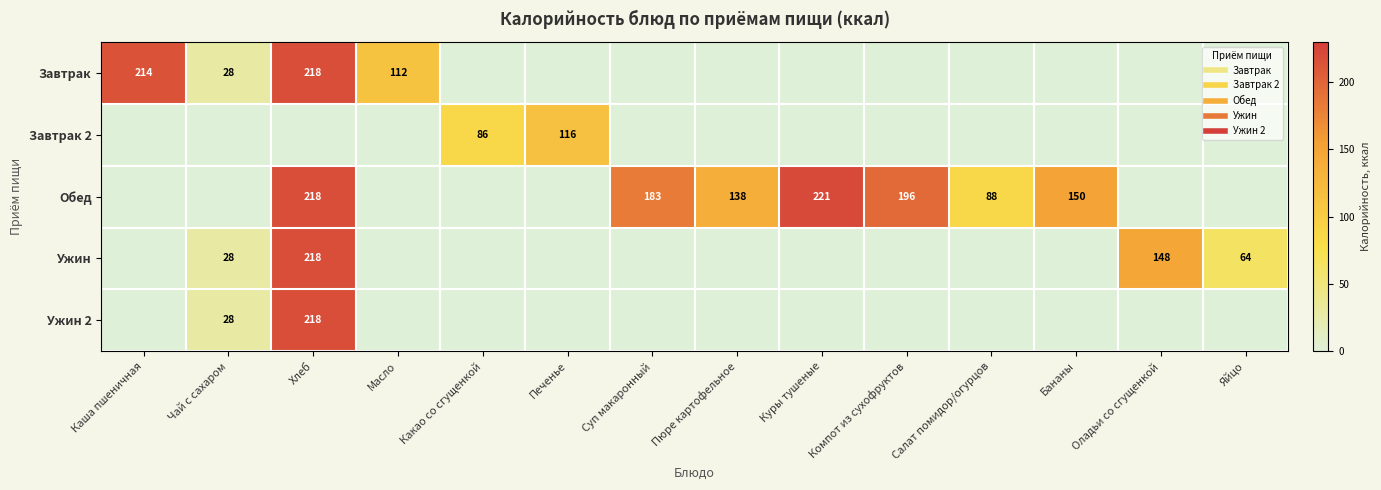

What is the average value of the Завтрак series?

40.8